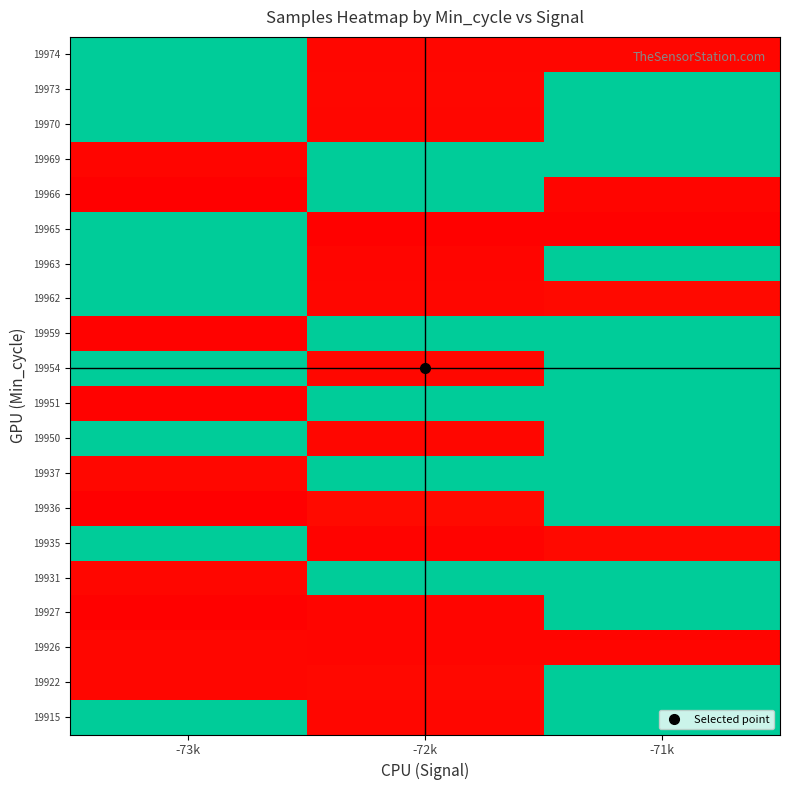

What is the greatest value displayed?

6262763.9